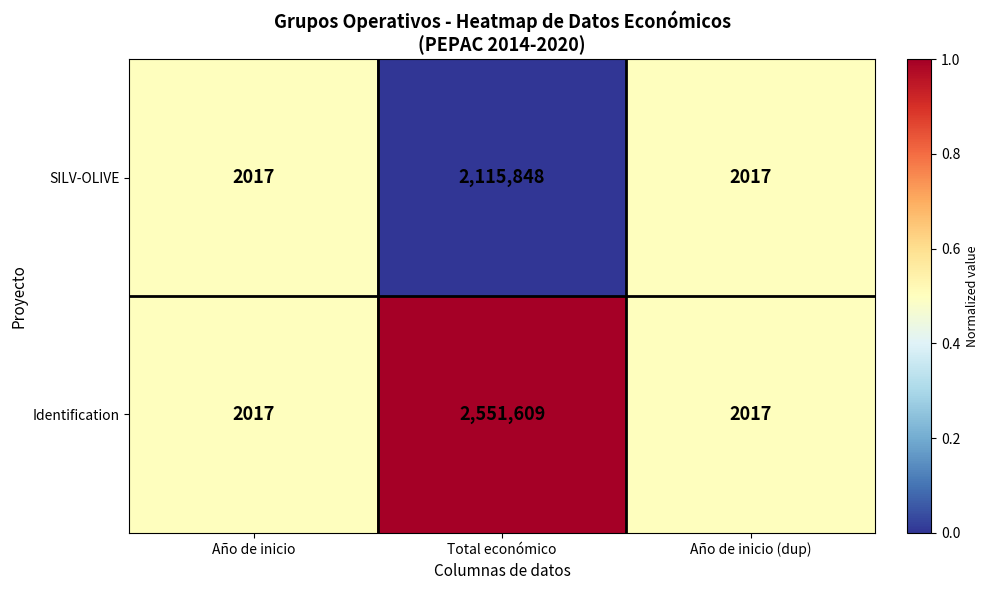

Which series has the largest total across all categories?

Identification